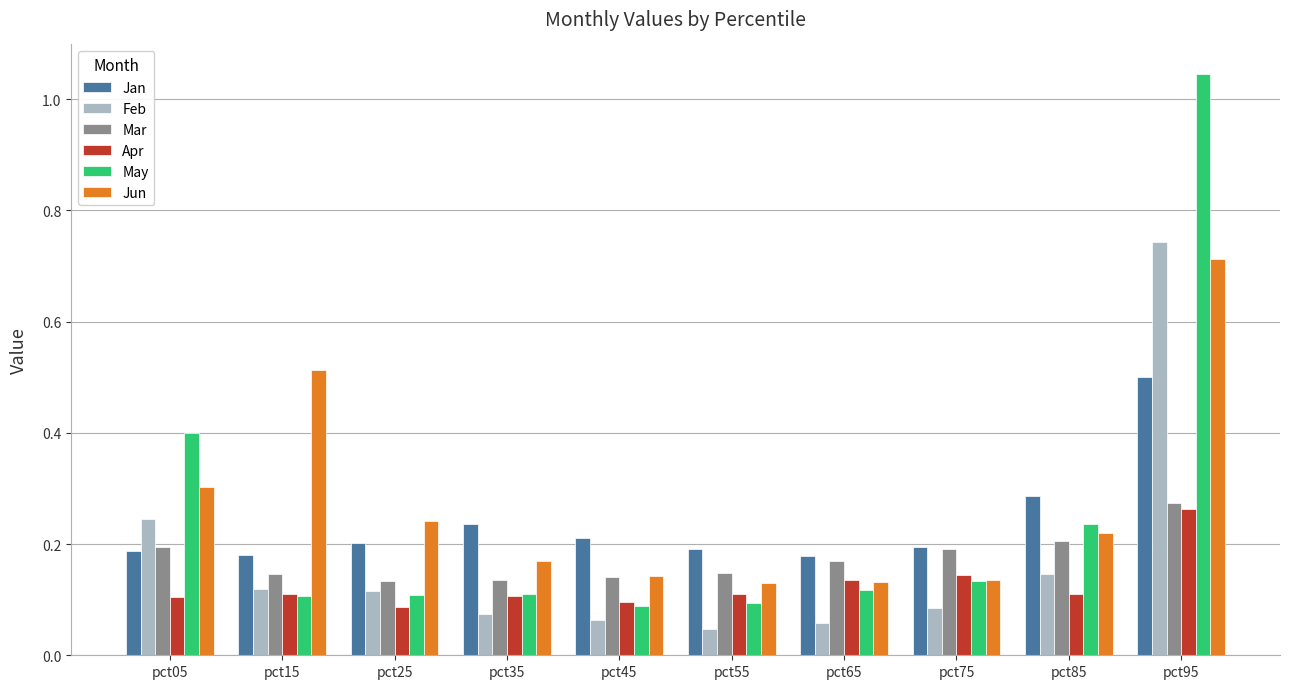

What is the sum of all Mar values?

1.7